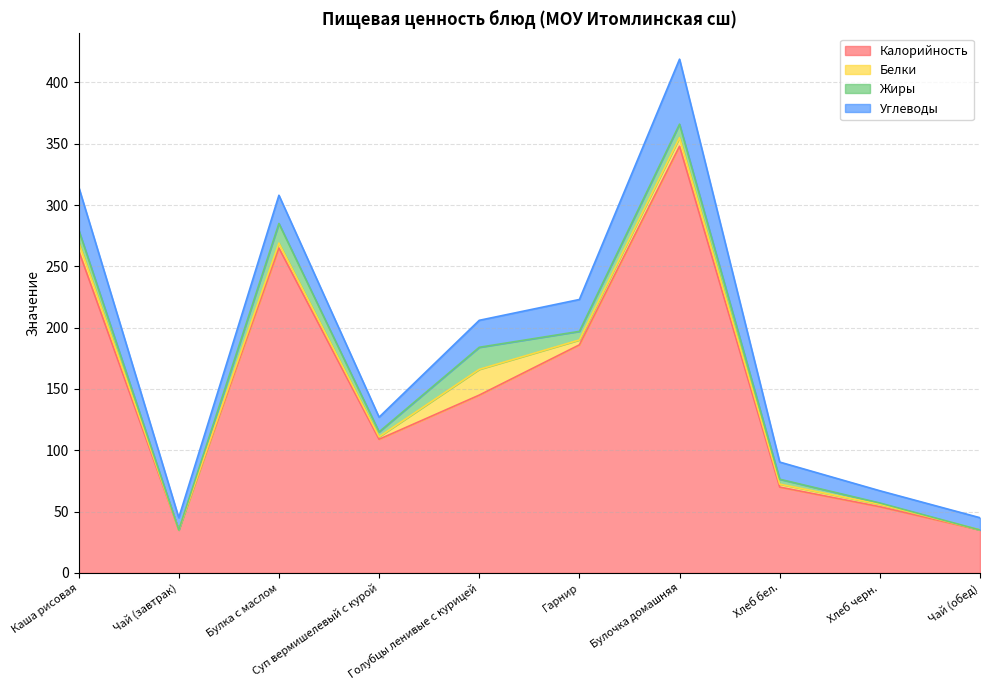

The value of Углеводы at Хлеб бел. is 6.0. True or false?

False